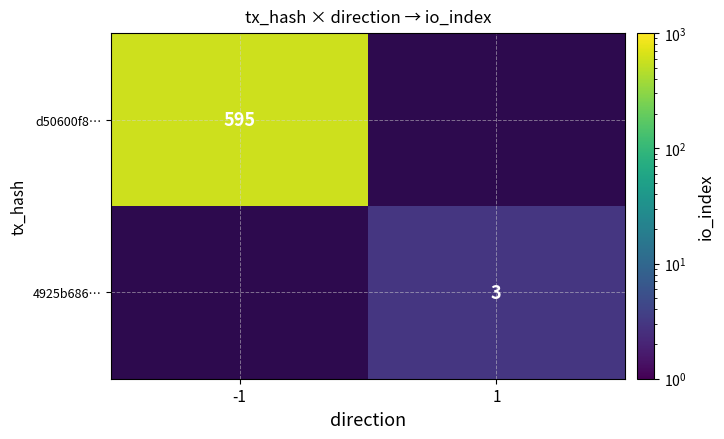

The value of 4925b686… at 1 is 3. True or false?

True